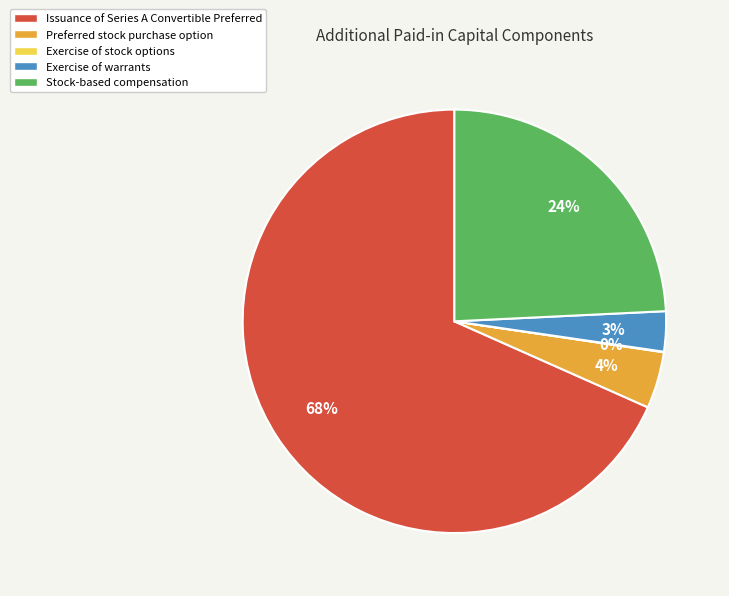

Which category has the biggest portion of the pie?

Issuance of Series A Convertible Preferred